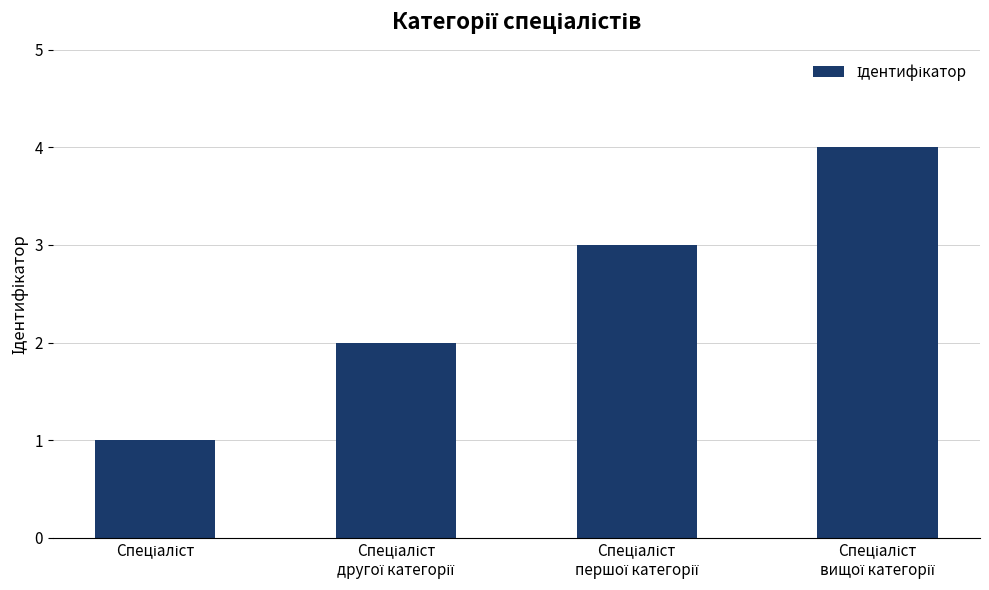

What is the greatest value displayed?

4